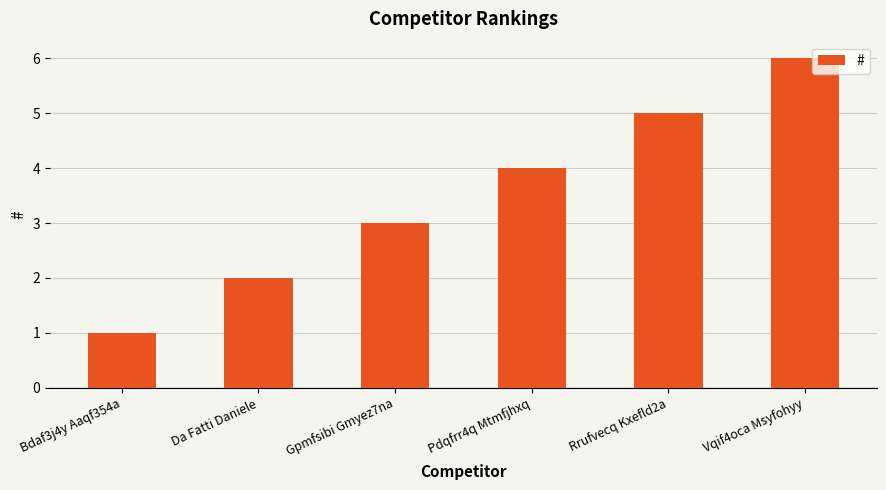

The chart shows a value of 5 at Rrufvecq Kxefld2a. True or false?

True